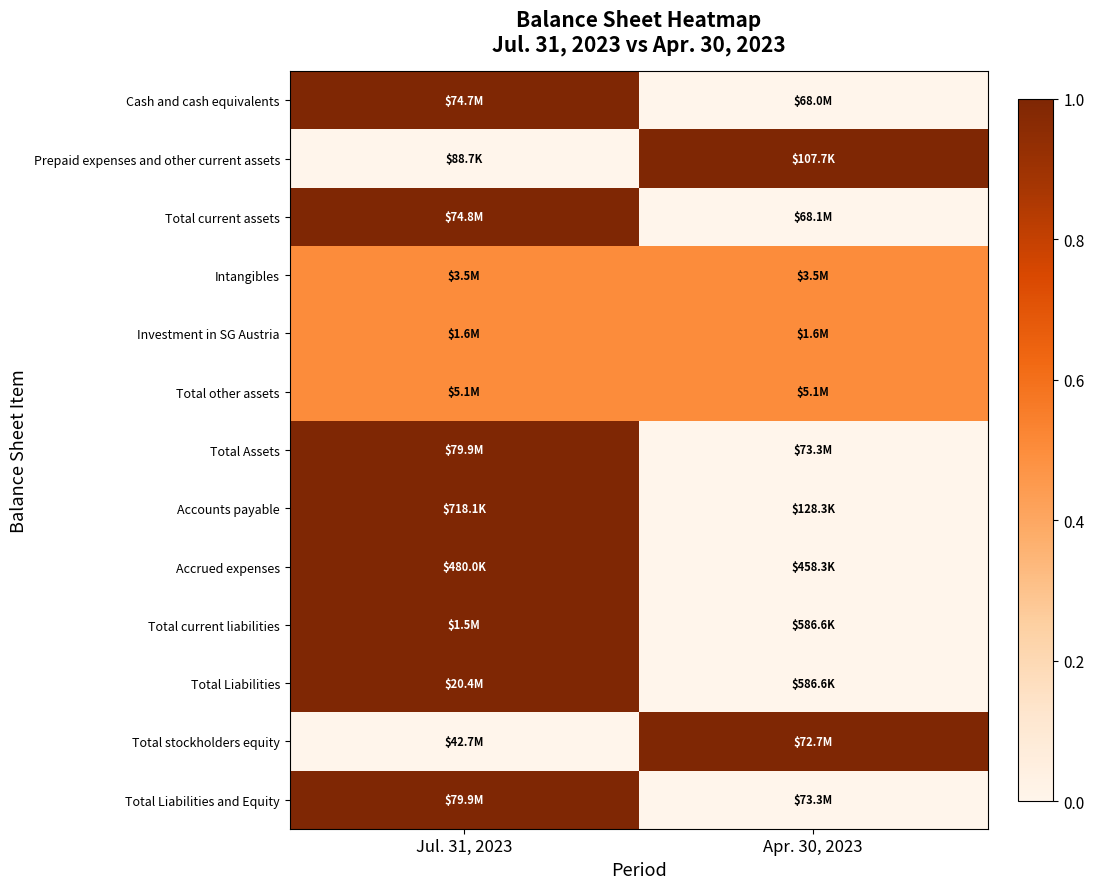

Which category has the lowest value across all series?

Apr. 30, 2023